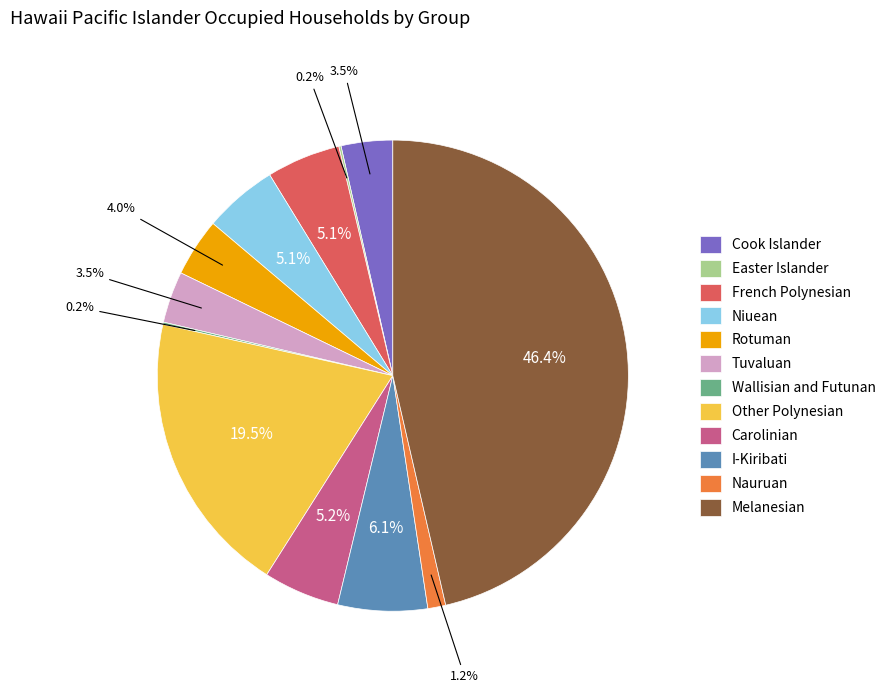

What portion of the pie excludes Other Polynesian?

80.5%